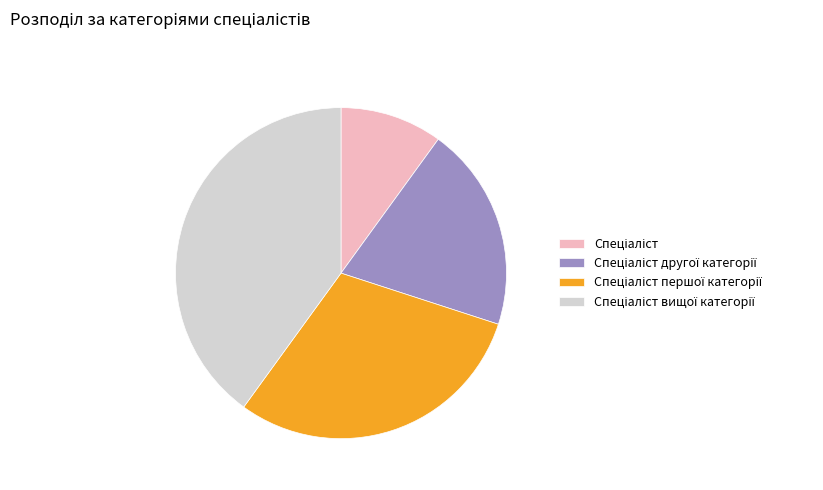

Is there a majority slice in this chart?

No